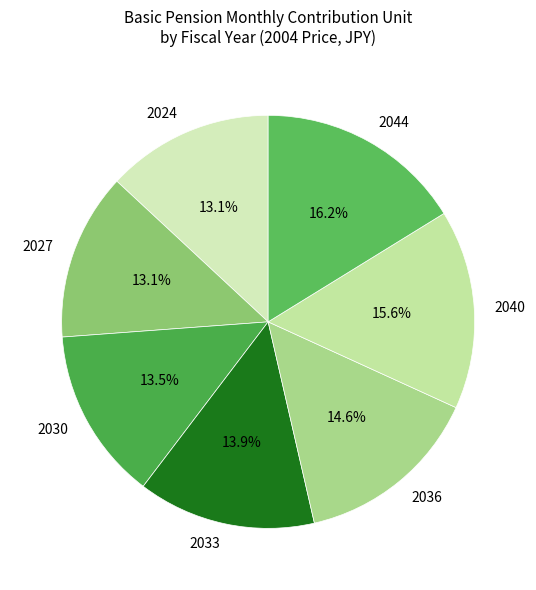

What is the largest slice in the pie chart?

2044